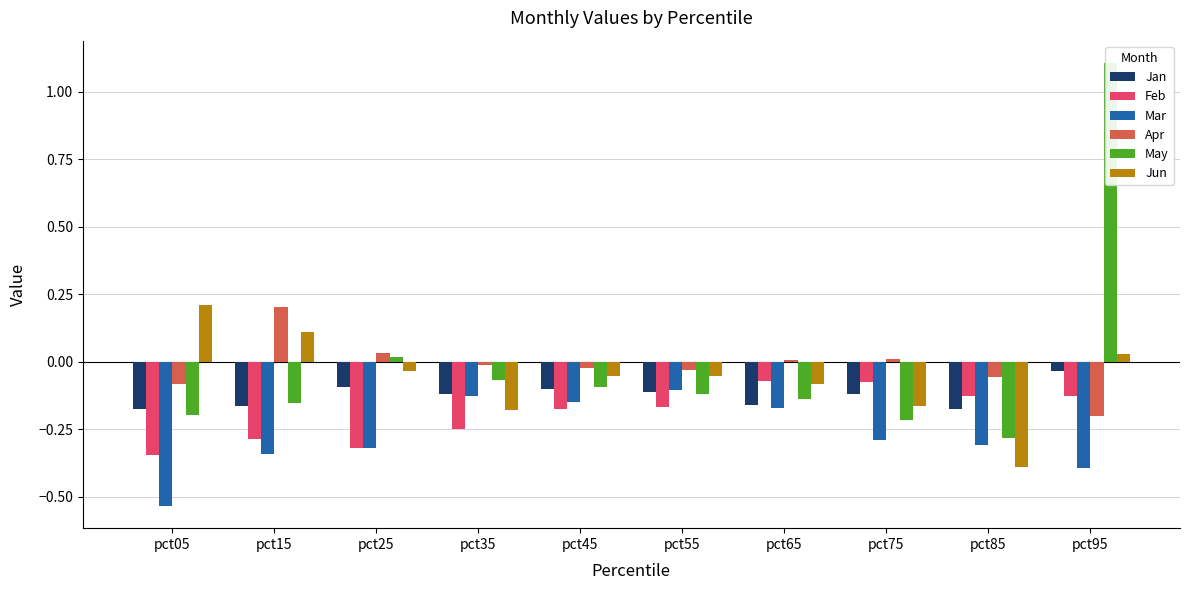

How many values in Jun are above zero?

3